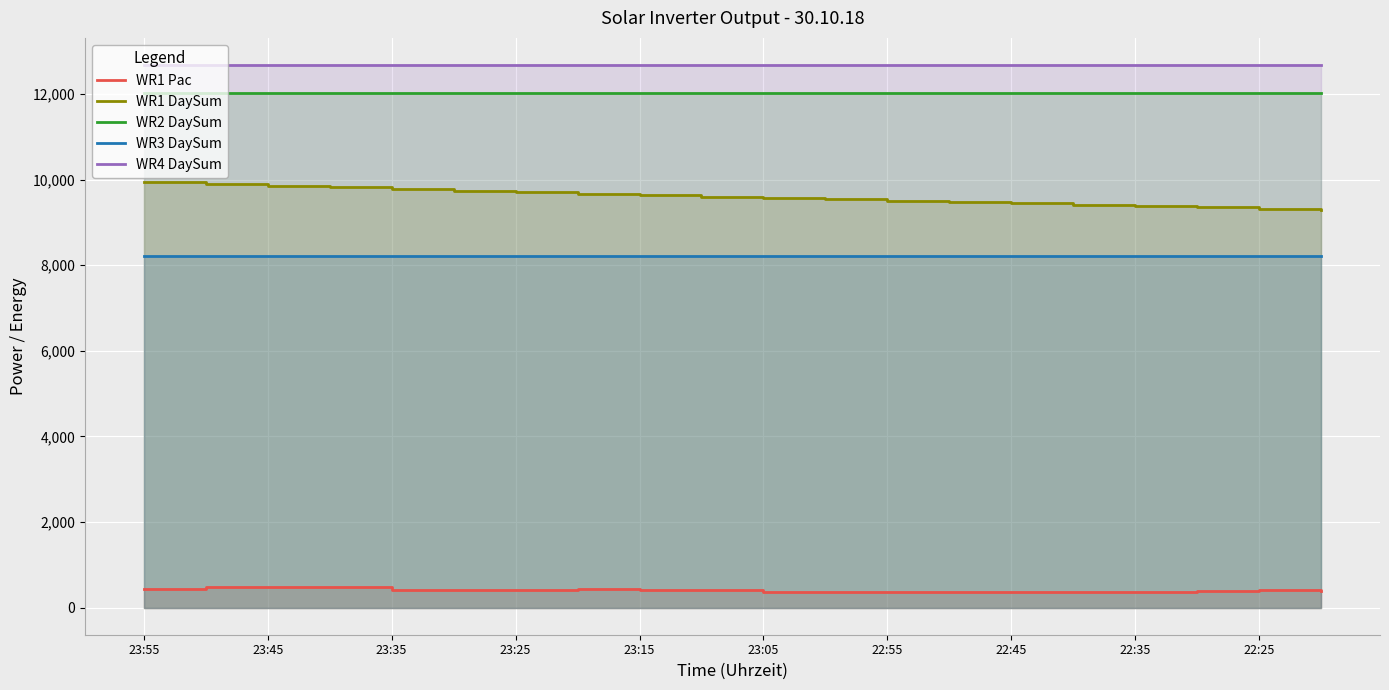

What is the minimum value for WR3 DaySum?

8209